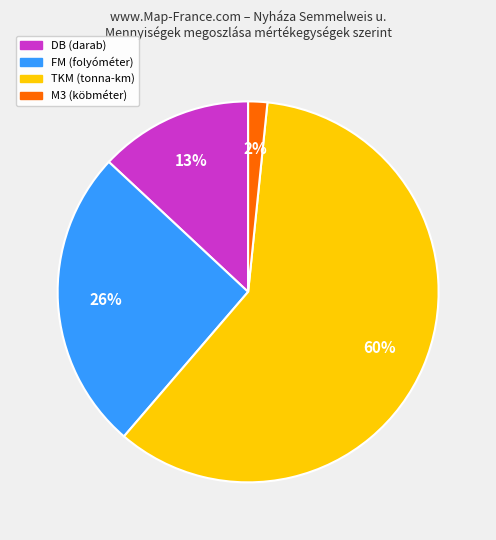

Does any single category account for the majority?

Yes